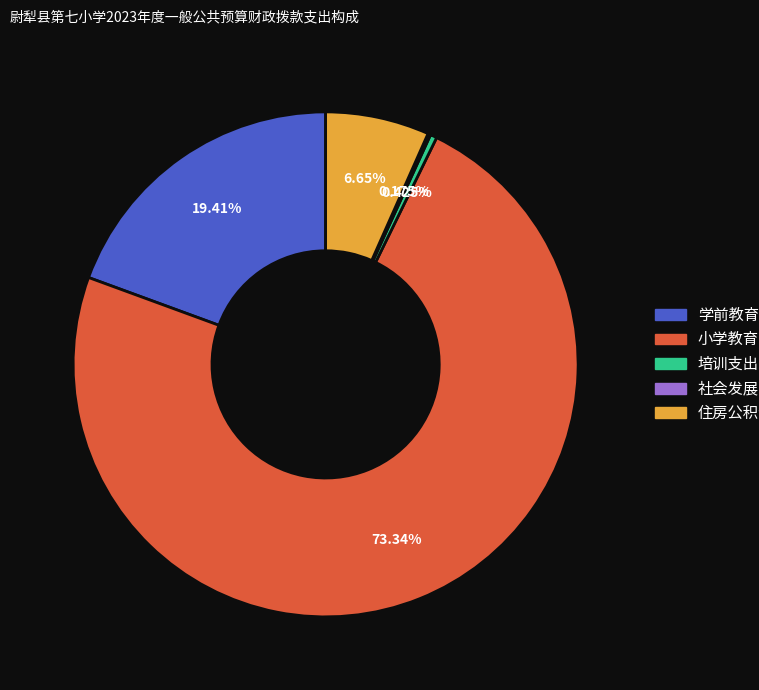

Does 小学教育 account for over 50% of the chart?

Yes